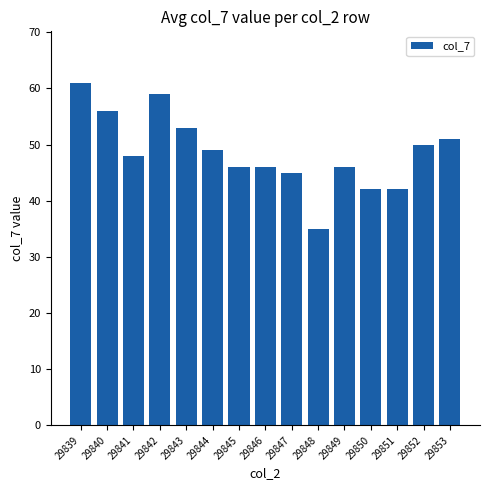

What is the value of the 7th bar from the left?

46